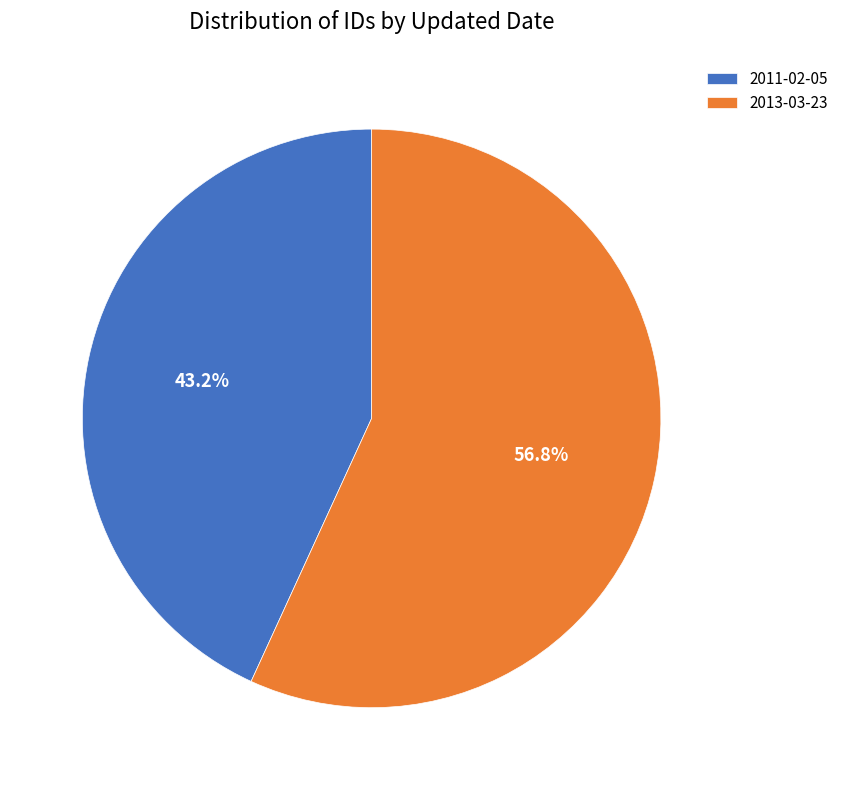

The 2013-03-23 slice represents 69% of the pie. True or false?

False